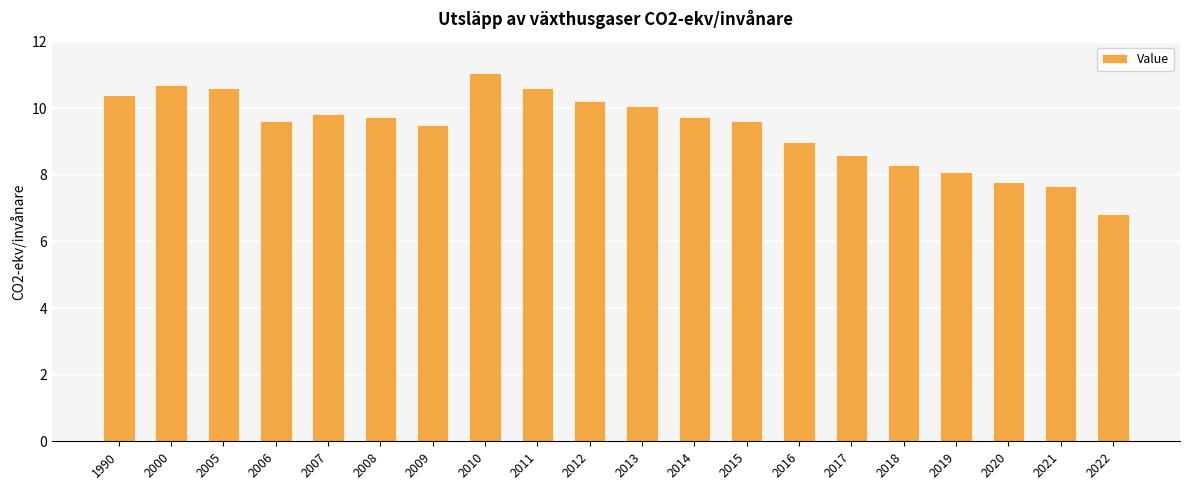

At which label is the value closest to 8?

2019